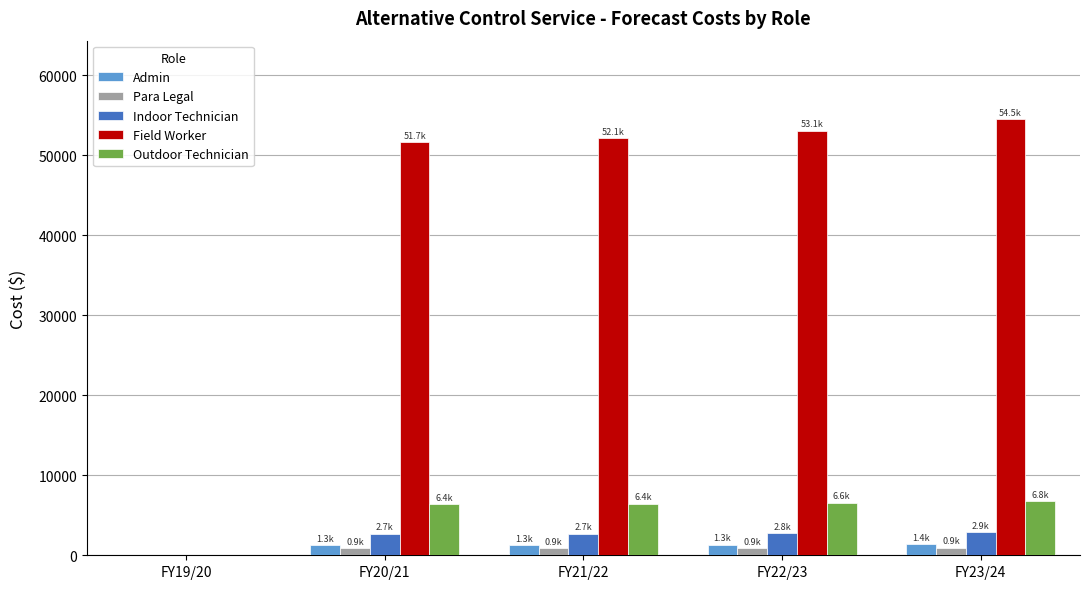

What is the maximum value shown in the chart?

54532.1